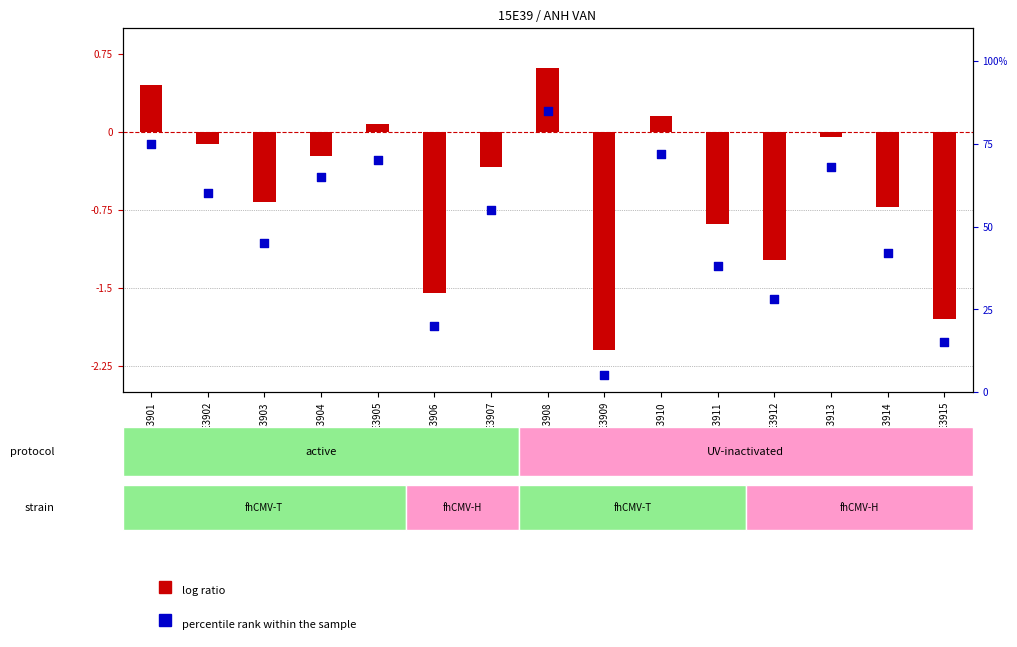

Is the value of log ratio at 15E3914 greater than the value of percentile rank within the sample at 15E3915?

No